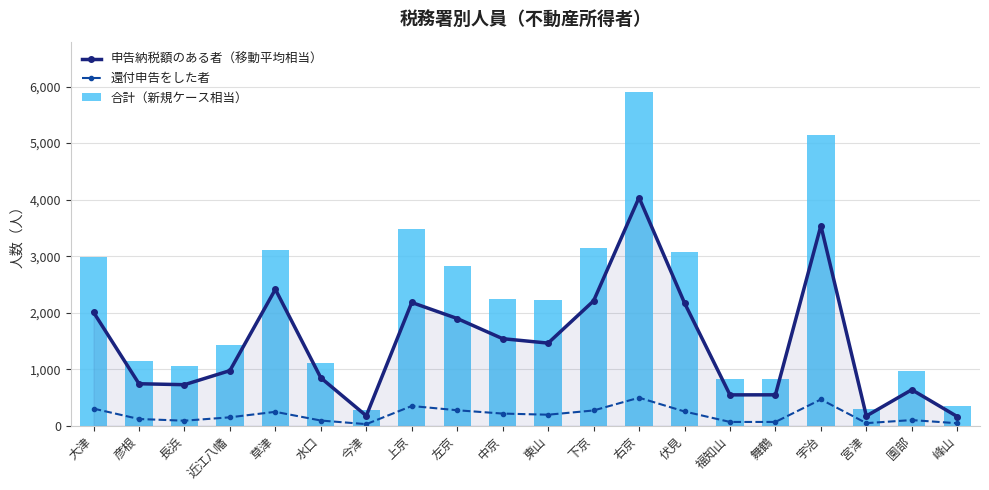

What is the label of the 13th bar from the right?

上京